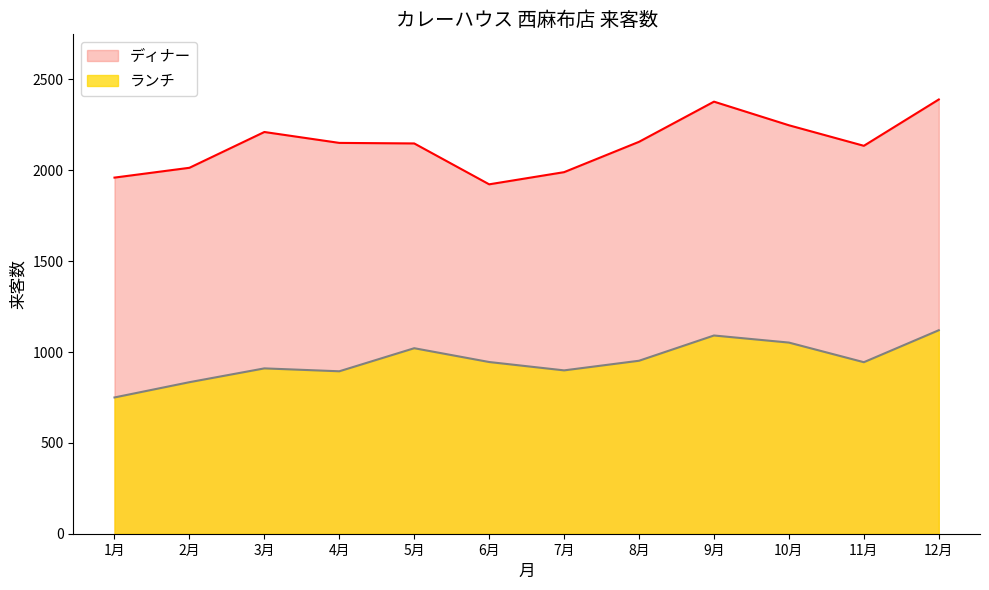

What is the change in value from 2月 to 4月?

+60